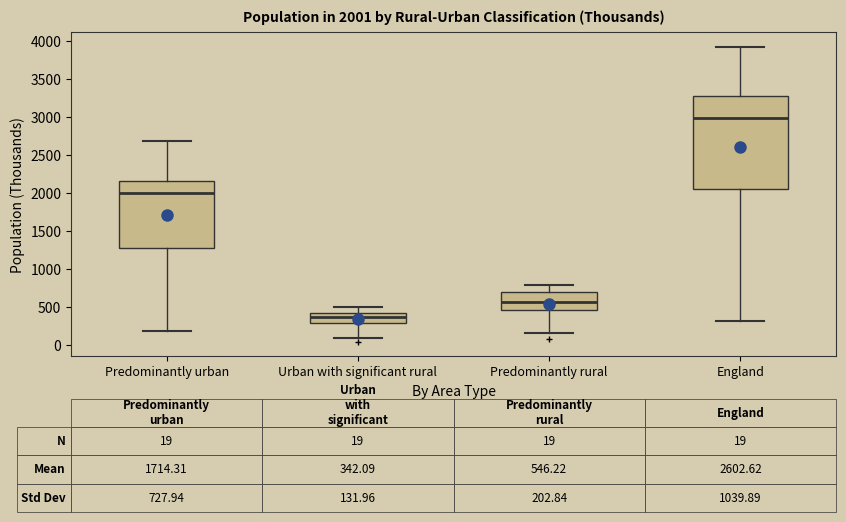

Which box has the lowest median line?

Urban with significant rural